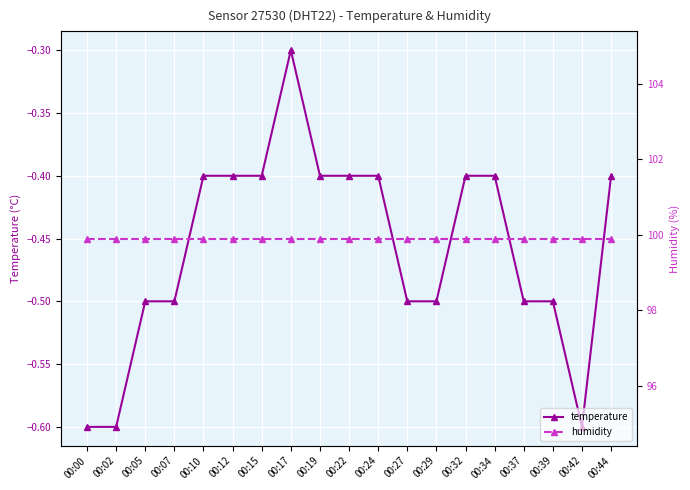

True or false: temperature and humidity cross at least once.

False